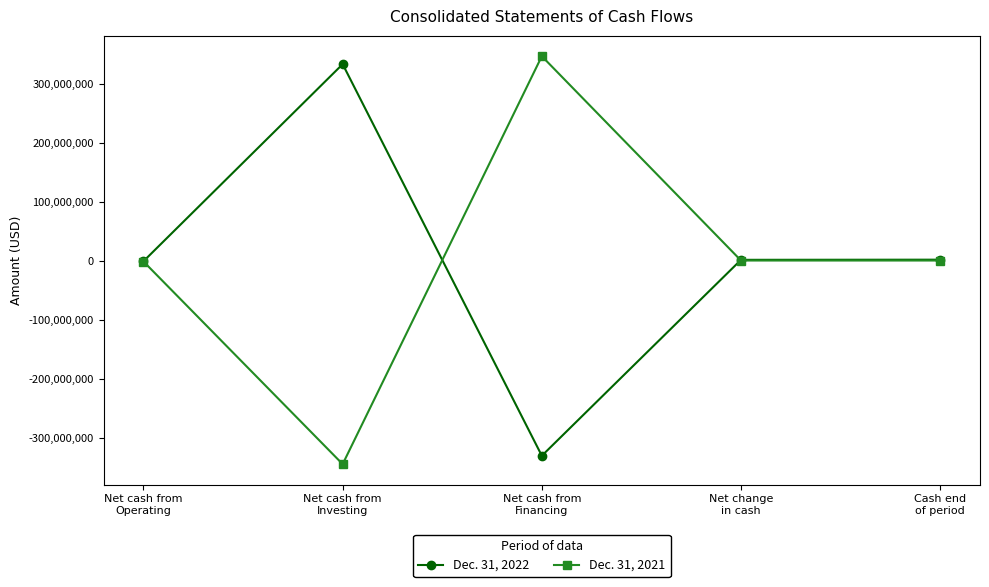

What is the label of the 1st point from the left?

Net cash from
Operating